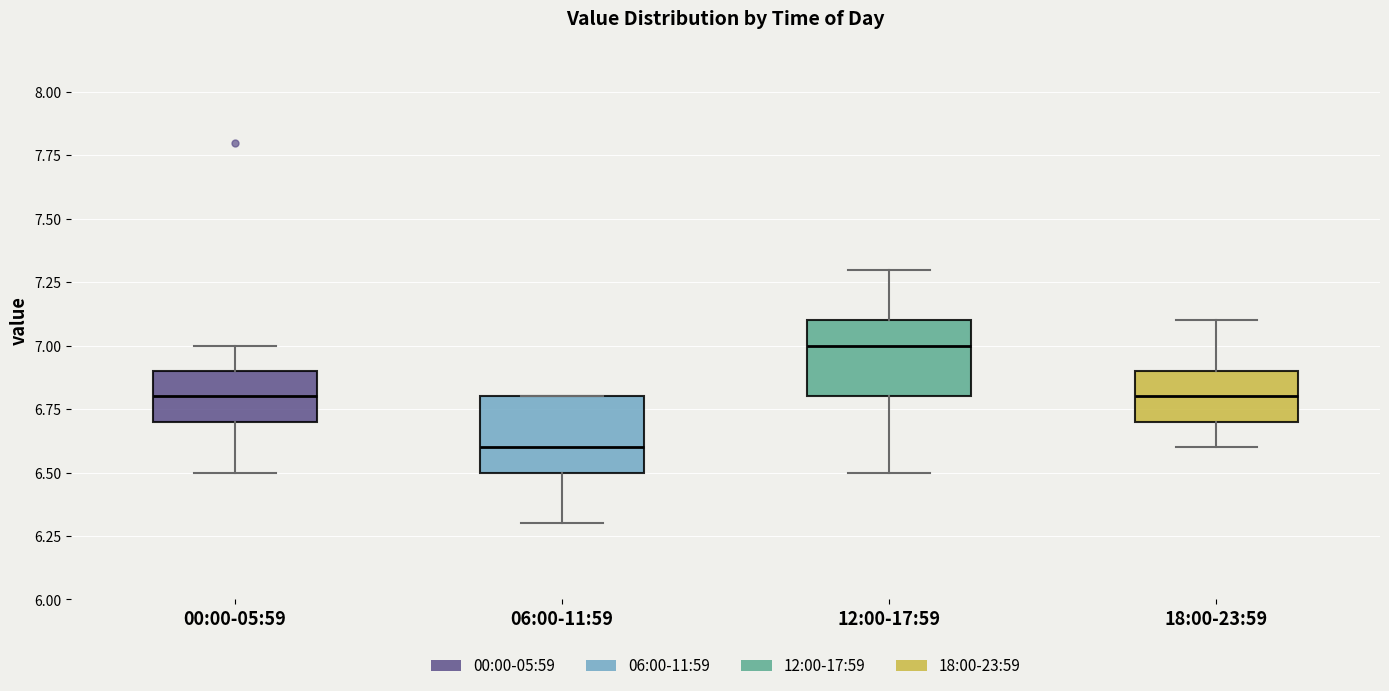

Reading left to right, read every box against the y-axis: the position of its median line, the range the box covers, and the ends of its whiskers. The values are not printed on the chart, so give them approximately, as read against the axis.

00:00-05:59: median 6.8, box 6.7 to 6.9, whiskers 6.5 to 7.0
06:00-11:59: median 6.6, box 6.5 to 6.8, whiskers 6.3 to 6.8
12:00-17:59: median 7.0, box 6.8 to 7.1, whiskers 6.5 to 7.3
18:00-23:59: median 6.8, box 6.7 to 6.9, whiskers 6.6 to 7.1